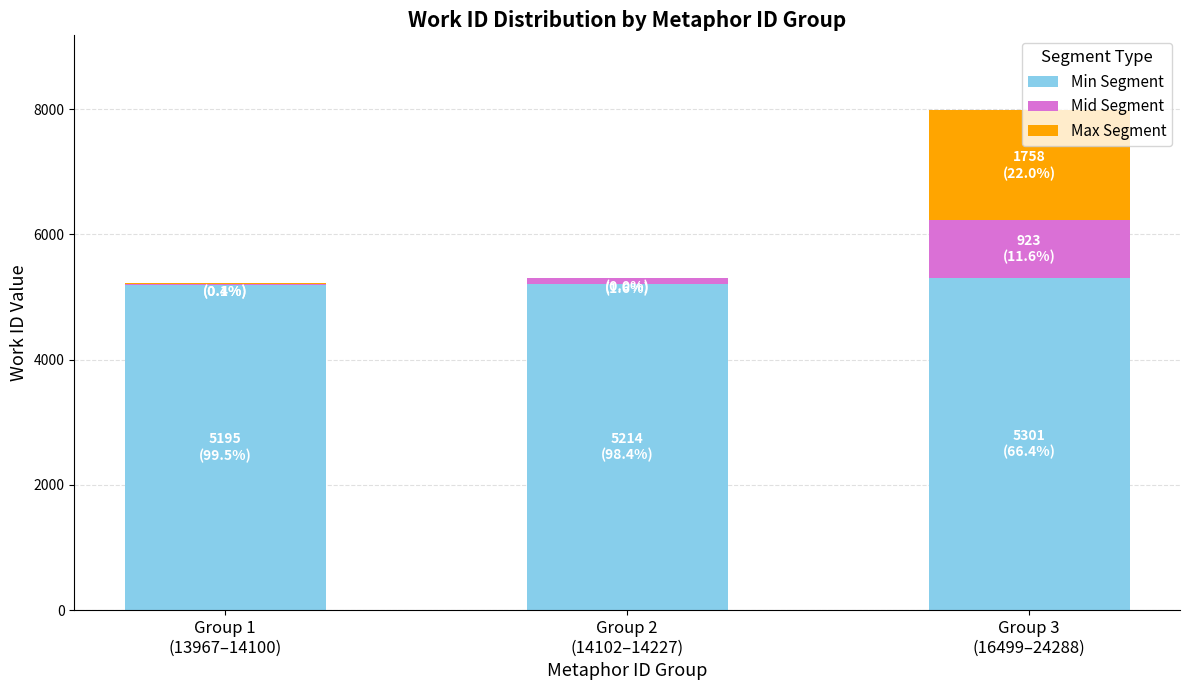

At which category is the sum across all series the highest?

Group 3
(16499–24288)